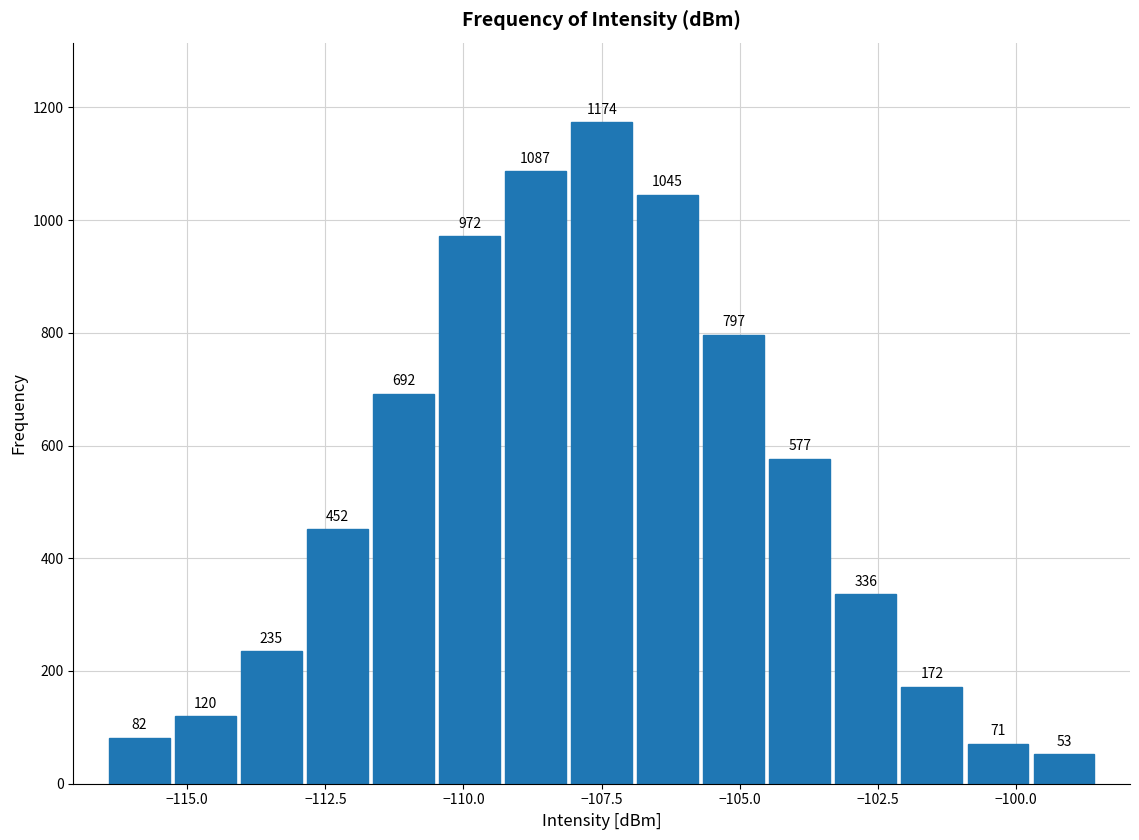

Read against the x-axis, roughly where is the centre of the tallest bar?

-107.5